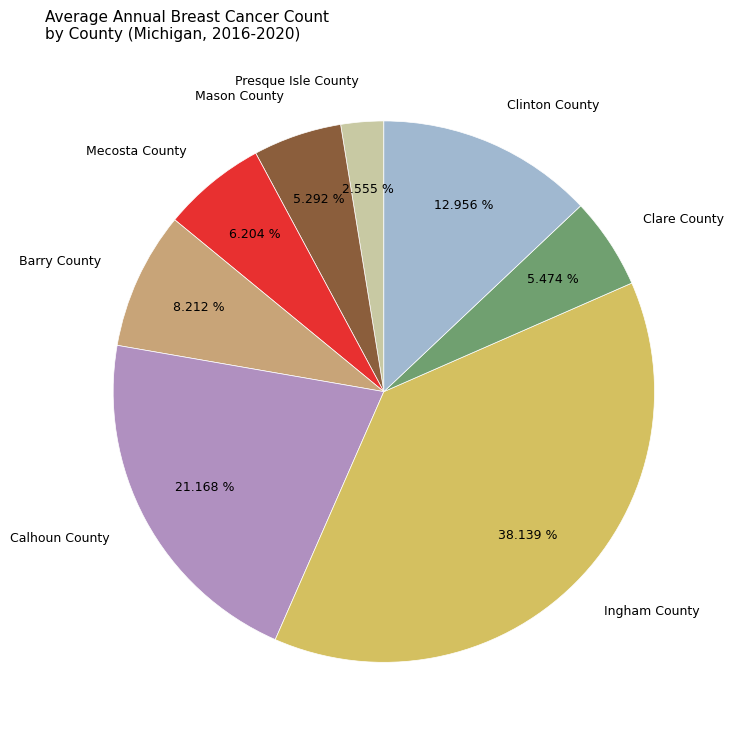

What is the ratio of the value at Mason County to the value at Presque Isle County?

2.1